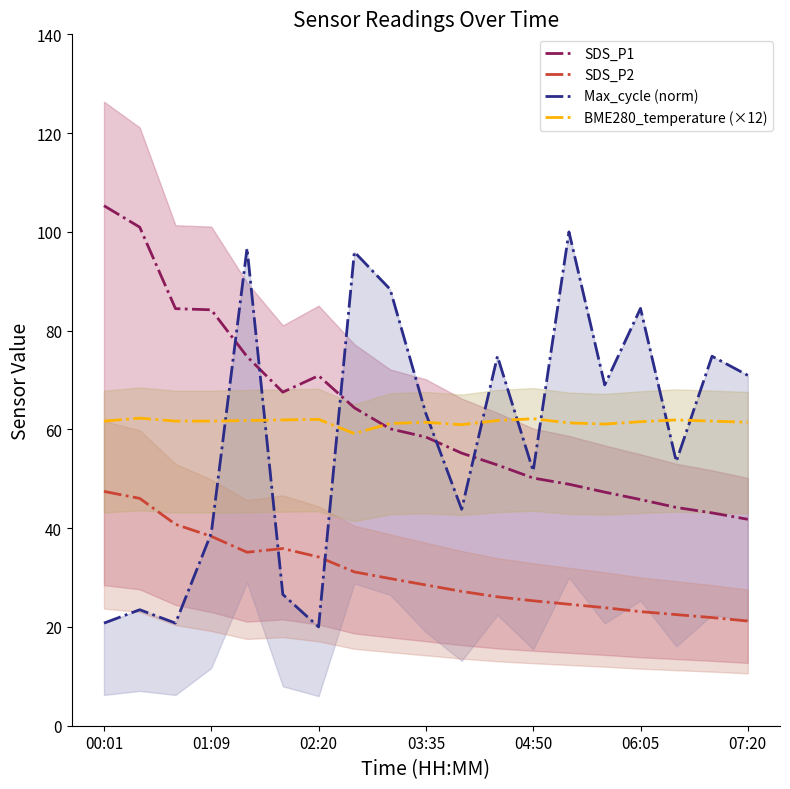

At which label does SDS_P1 reach its peak?

00:01